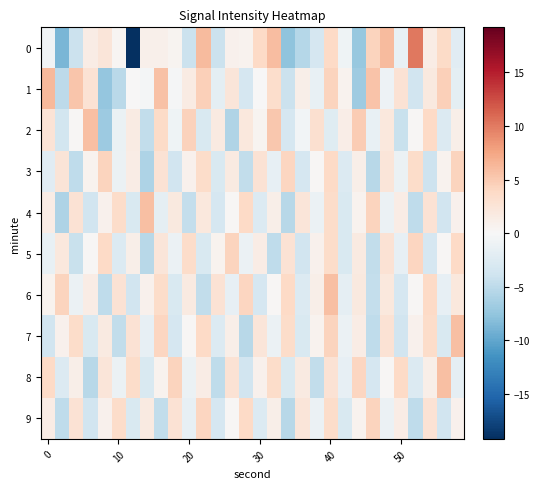

Rank the series by their maximum value, from highest to lowest.

0, 1, 2, 4, 6, 7, 8, 3, 5, 9